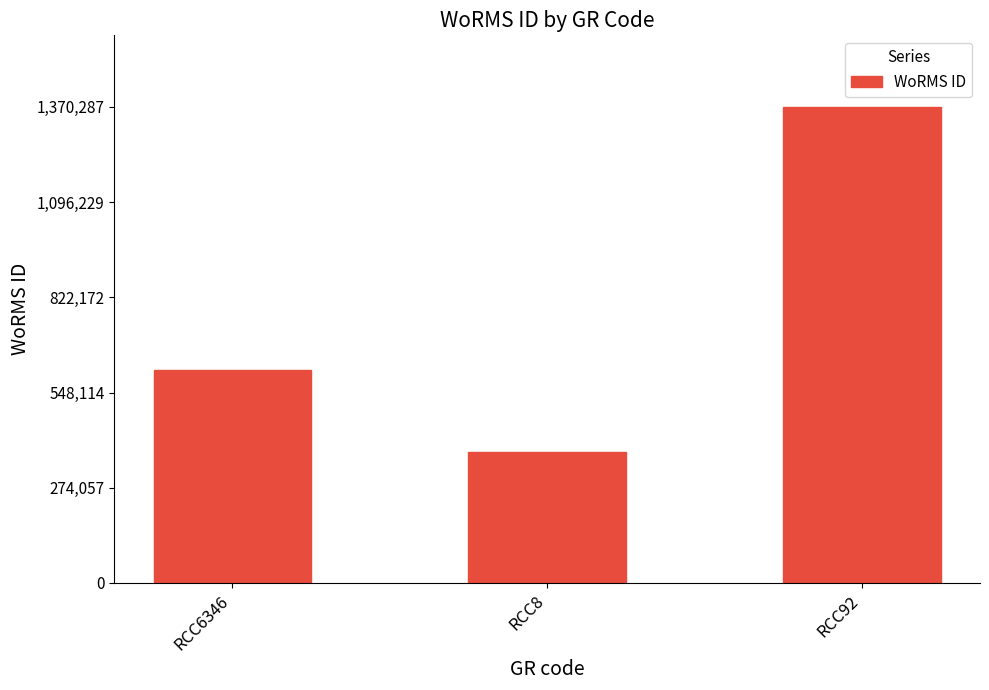

Are the bars horizontal?

No